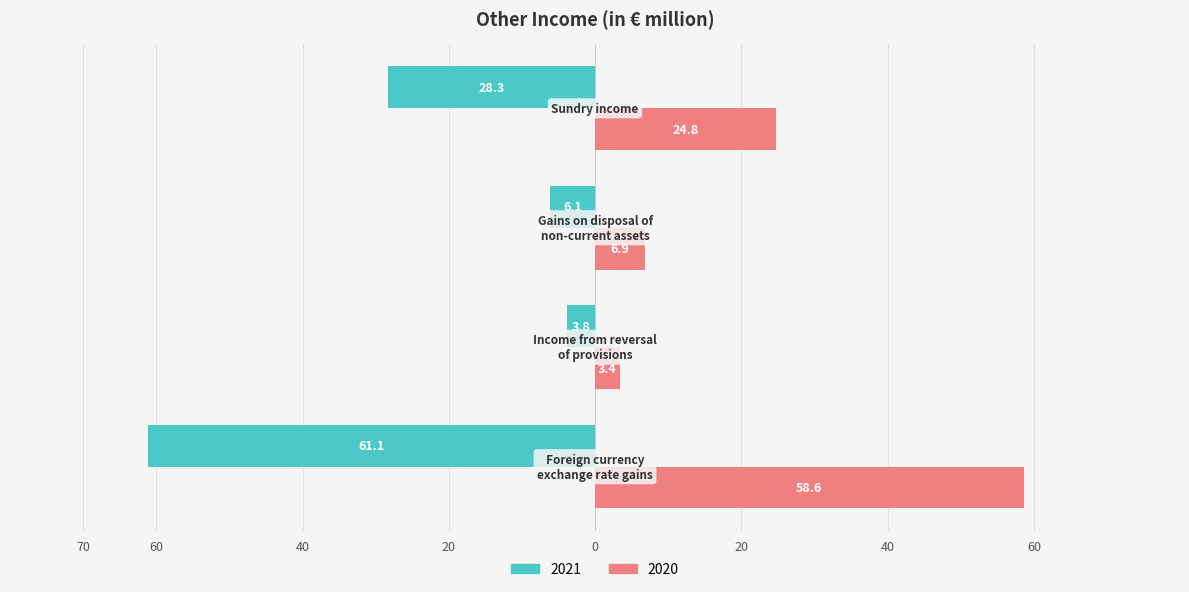

What are all the series names shown in the legend?

2021, 2020